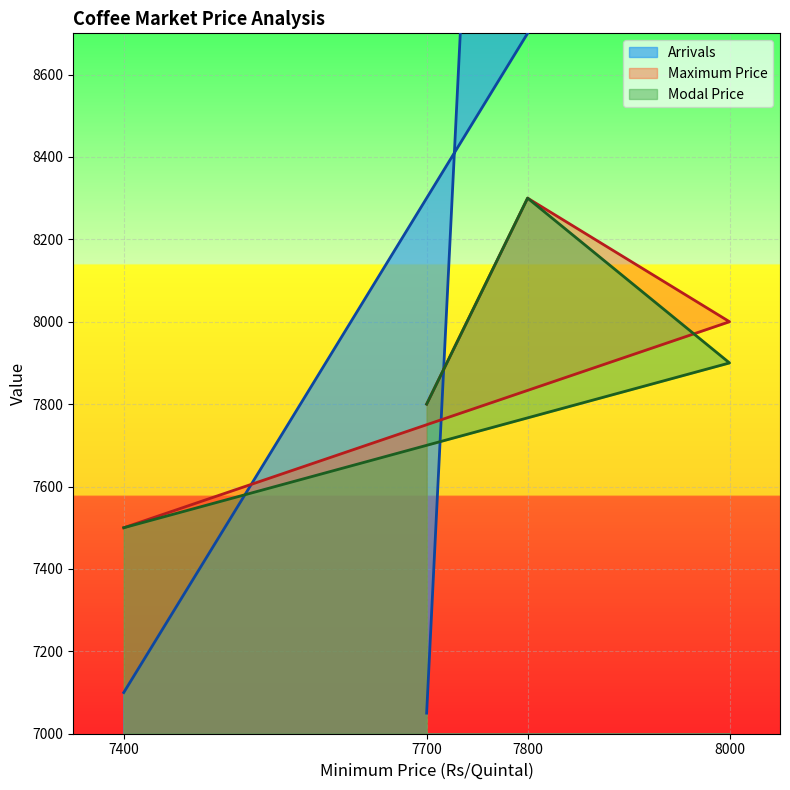

True or false: Maximum Price and Modal Price intersect in this chart.

False